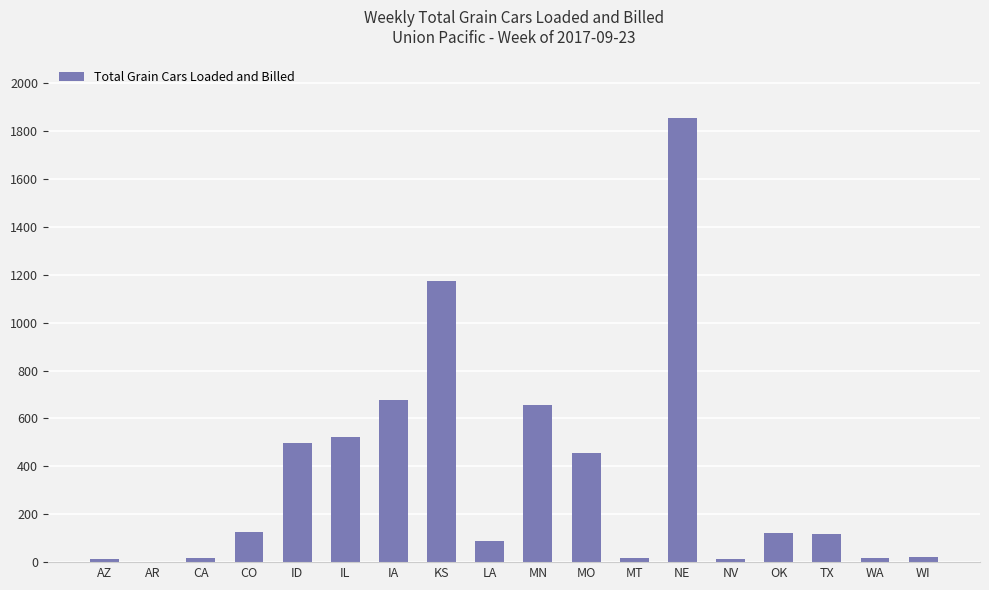

The value at LA is 88. True or false?

True